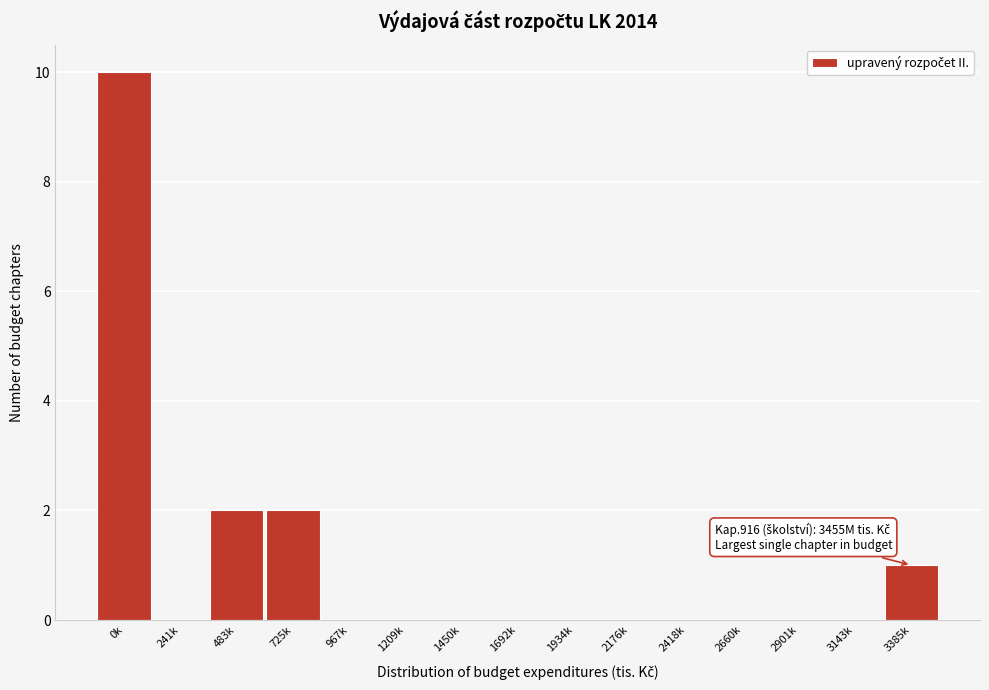

Reading left to right, transcribe all the data shown in this chart.

0k=10	241k=0	483k=2	725k=2	967k=0	1209k=0	1450k=0	1692k=0	1934k=0	2176k=0	2418k=0	2660k=0	2901k=0	3143k=0	3385k=1